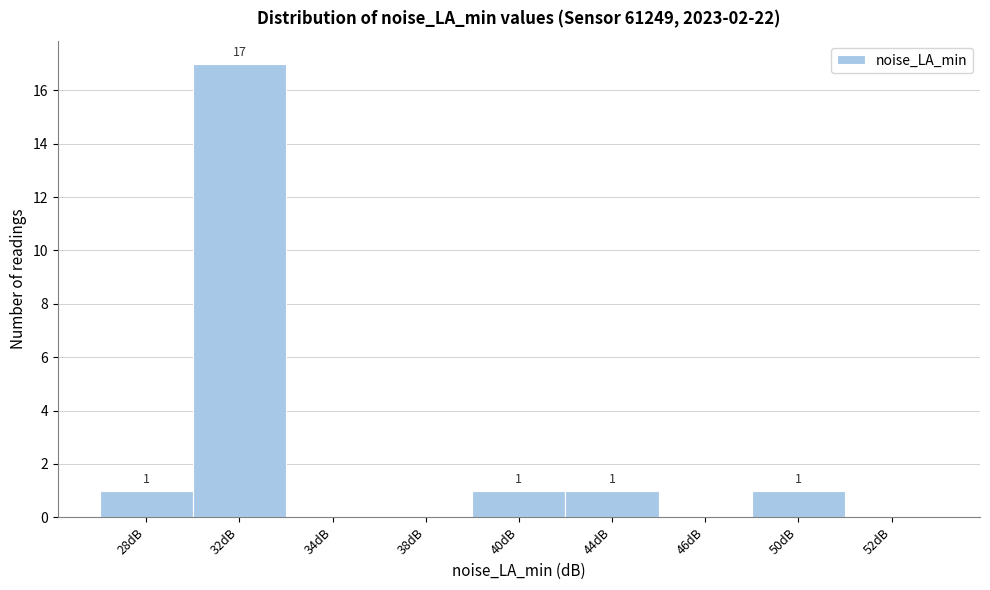

Reading left to right, list all the values displayed in this chart.

28dB=1	32dB=17	34dB=0	38dB=0	40dB=1	44dB=1	46dB=0	50dB=1	52dB=0